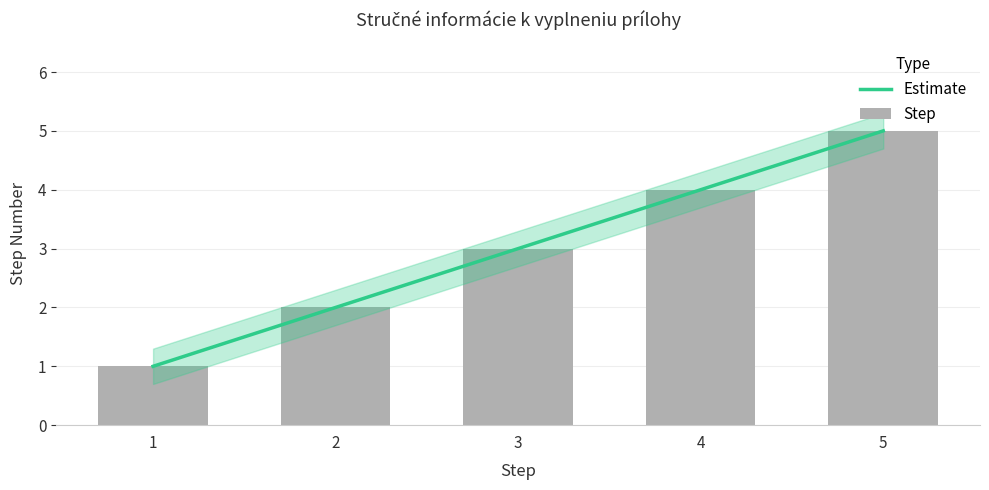

Rank the categories by Step value from lowest to highest.

1, 2, 3, 4, 5